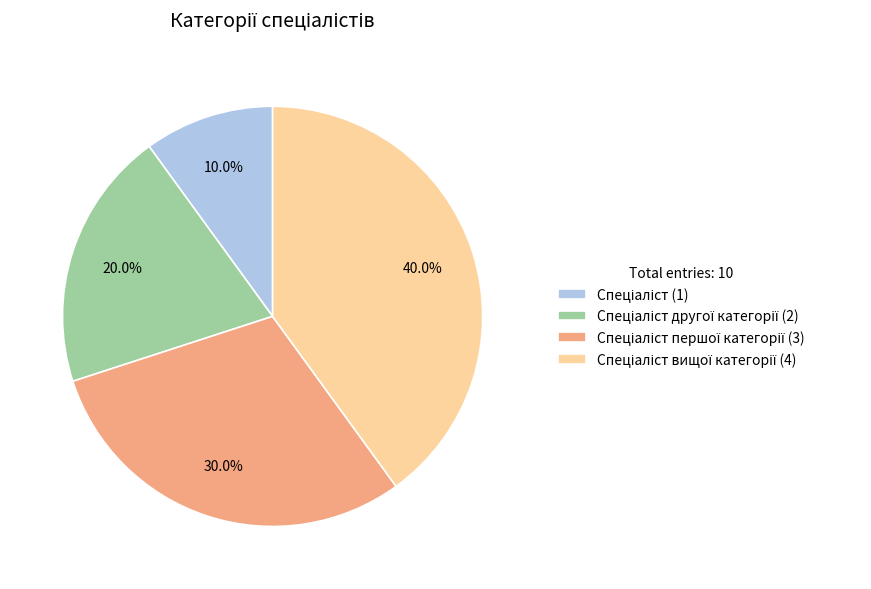

Does any single category account for the majority?

No